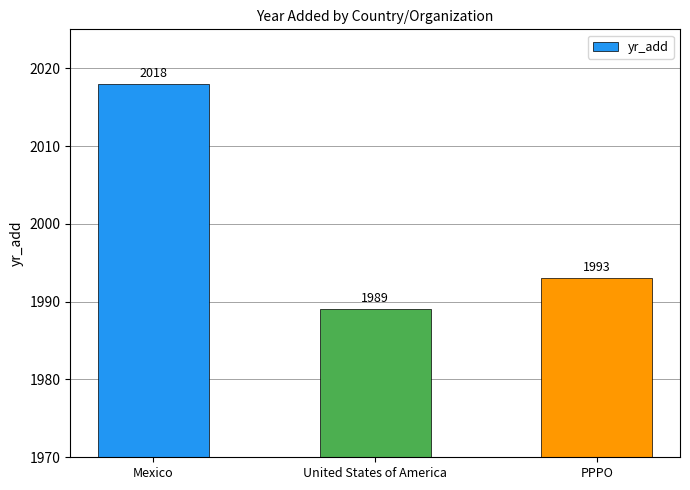

Reading left to right, list all the values displayed in this chart.

2018	1989	1993